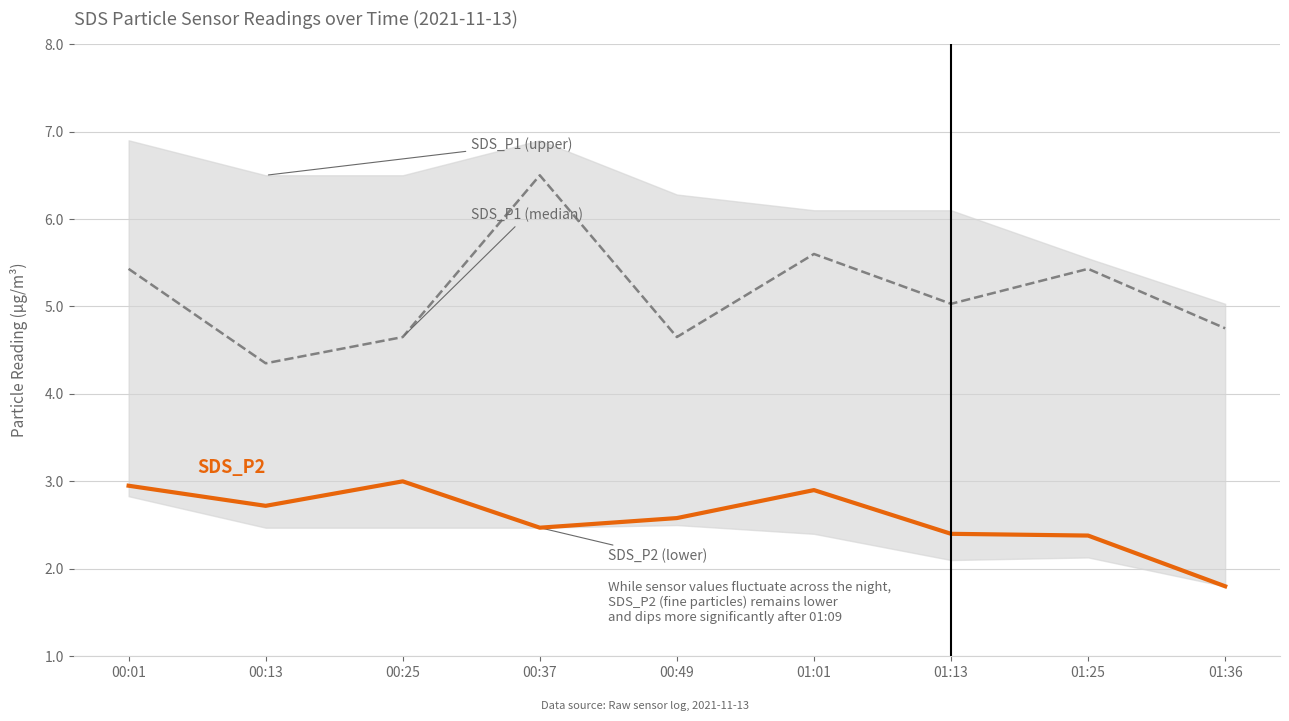

List the labels in order of SDS_P2 value, largest first.

00:25, 00:01, 01:01, 00:13, 00:49, 00:37, 01:13, 01:25, 01:36